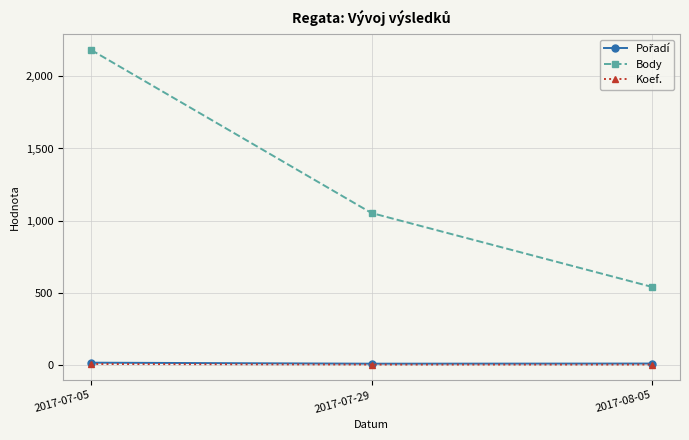

Which category has the lowest value in the Body series?

2017-08-05